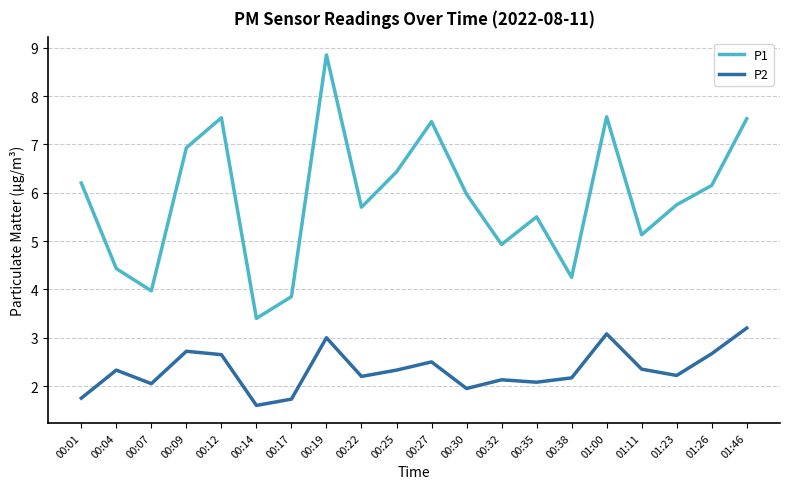

Between 00:17 and 00:35, which series saw the biggest shift?

P1